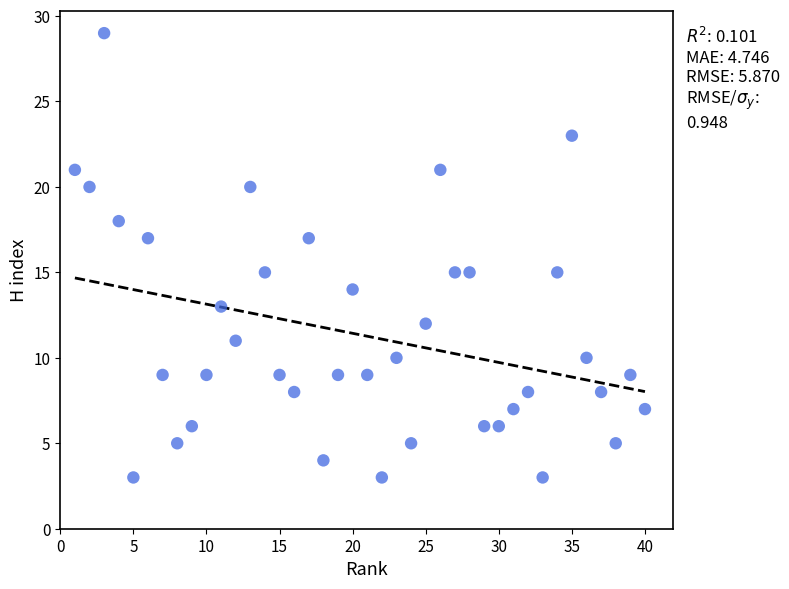

What is the range of X values (max minus min)?

39